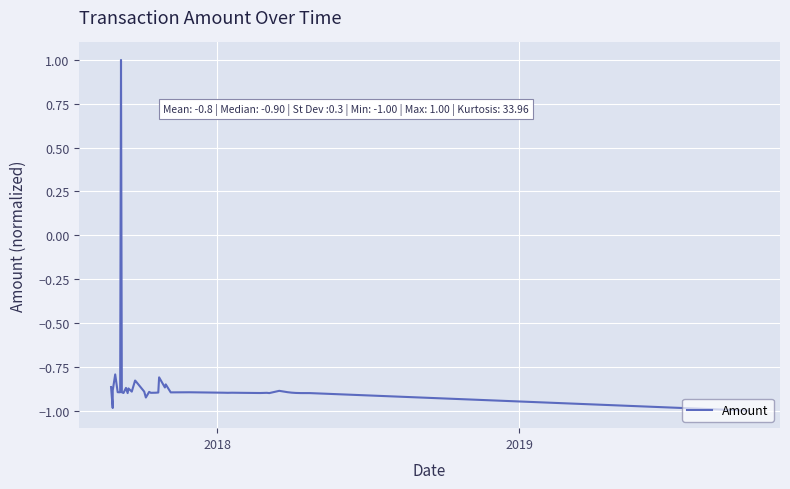

What is the value of the 18th point from the left?

-0.9